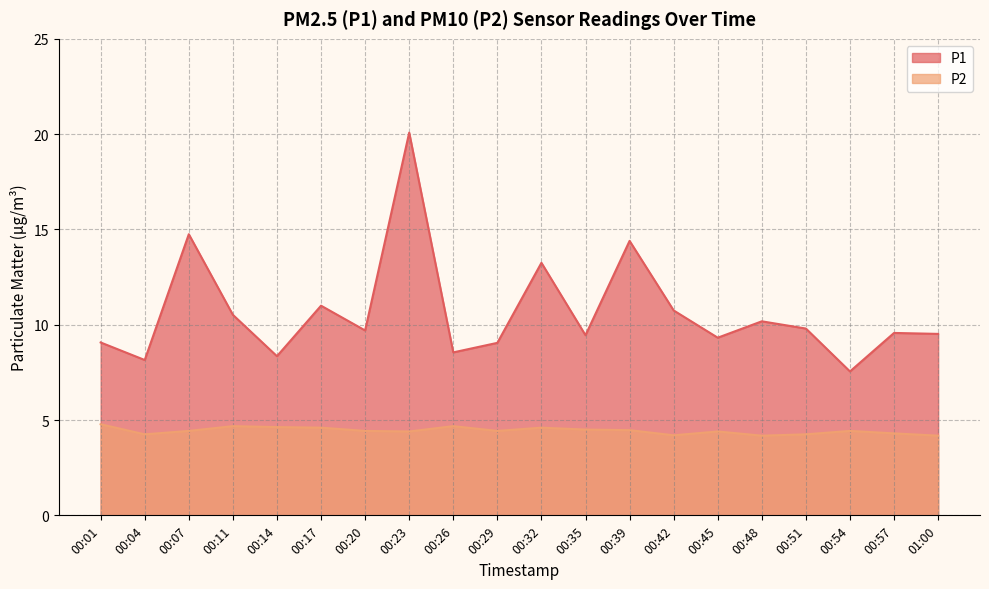

How many data points does each series have?

20